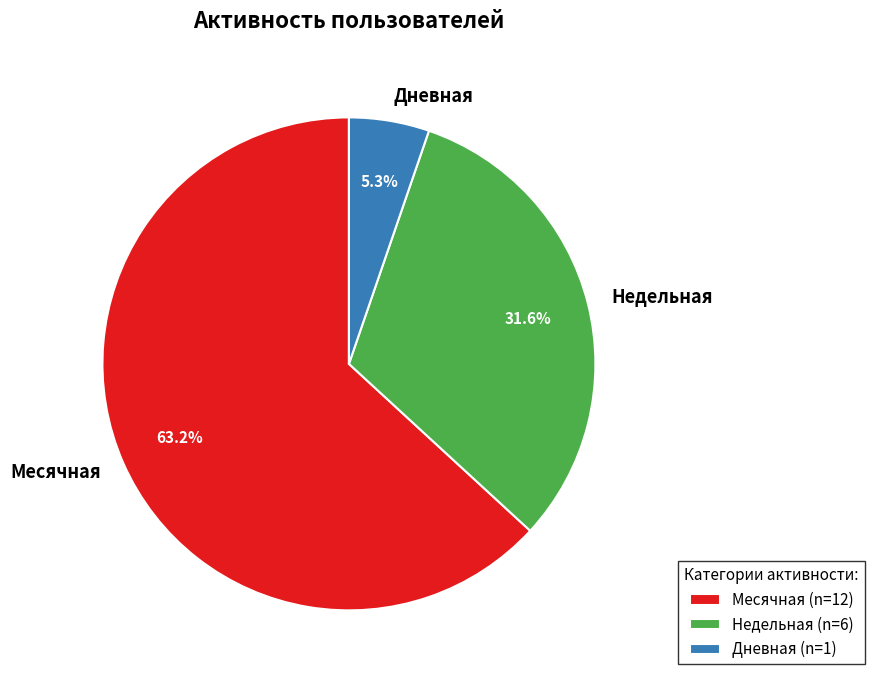

What is the total percentage of Месячная and Дневная?

68.4%